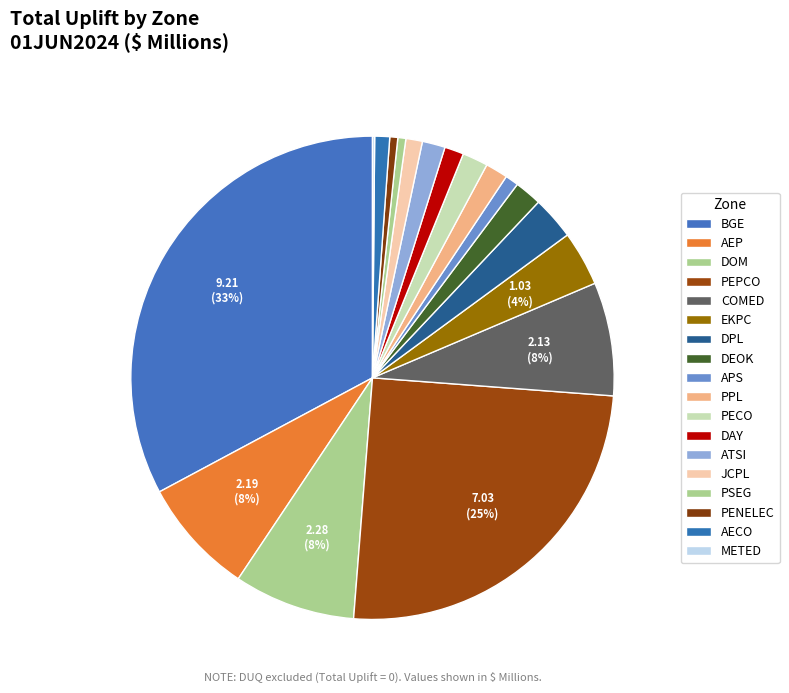

To the nearest percent, what is the average slice percentage?

6%